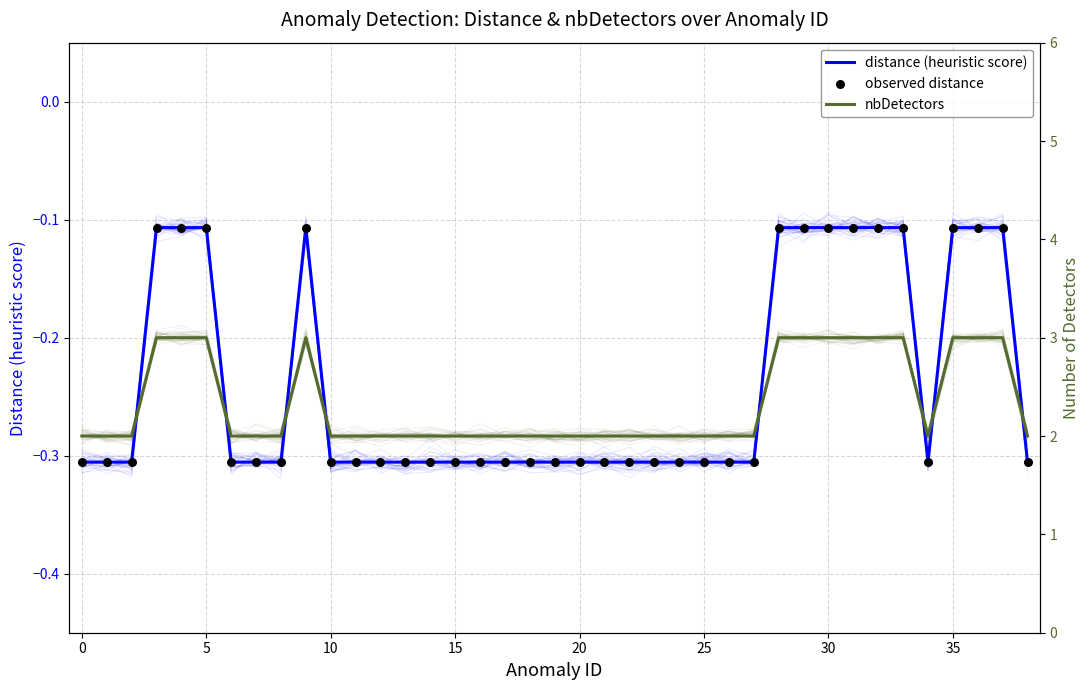

What is the total value across all series at 18?

1.4